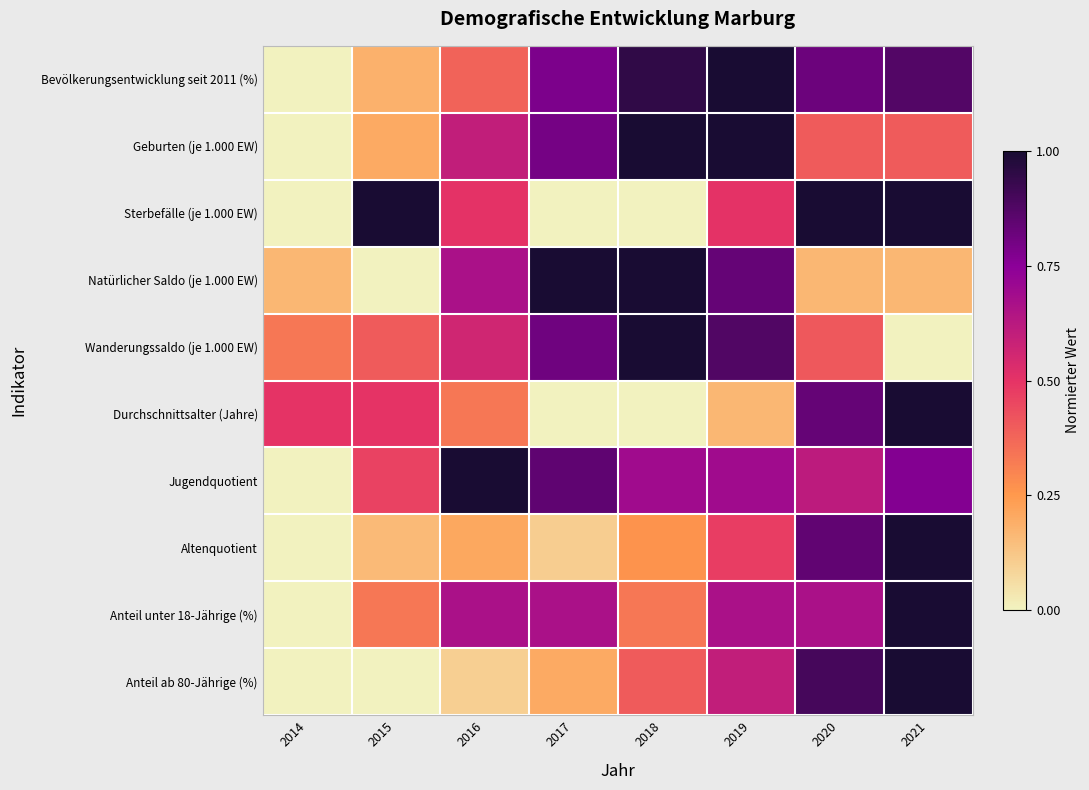

Between 2018 and 2017, which is larger?

2018